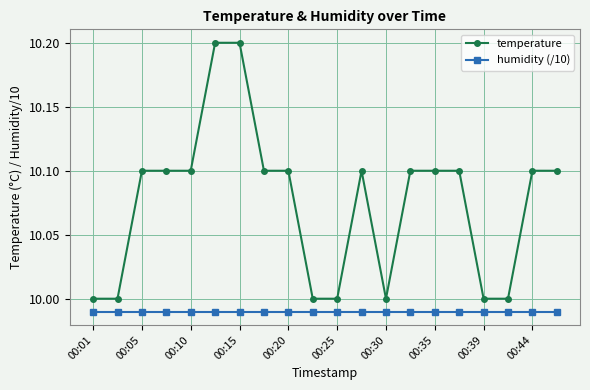

Which series has the largest total across all categories?

temperature